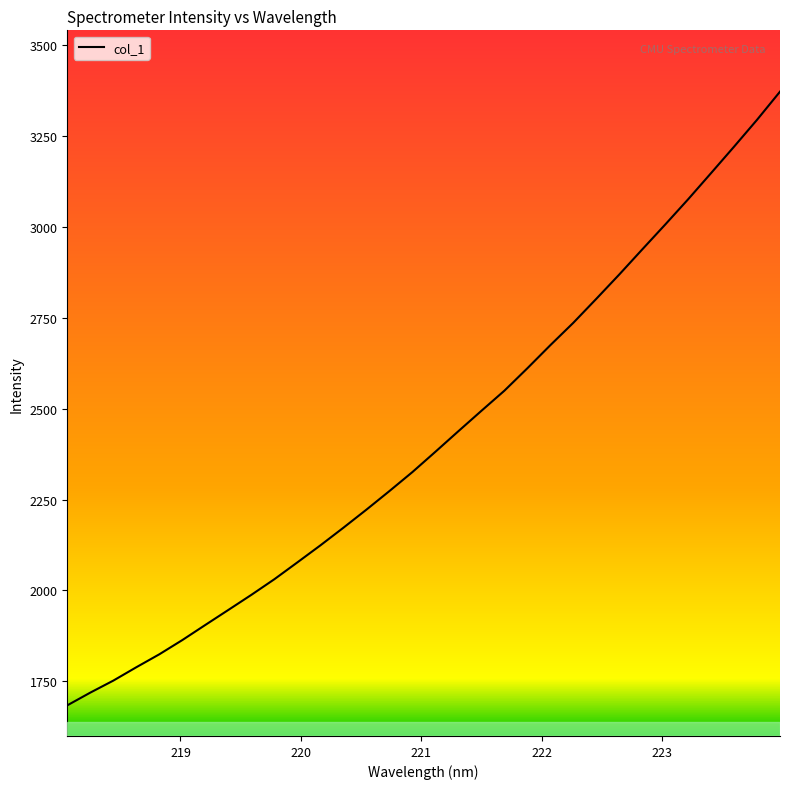

What is the smallest value displayed?

1684.1